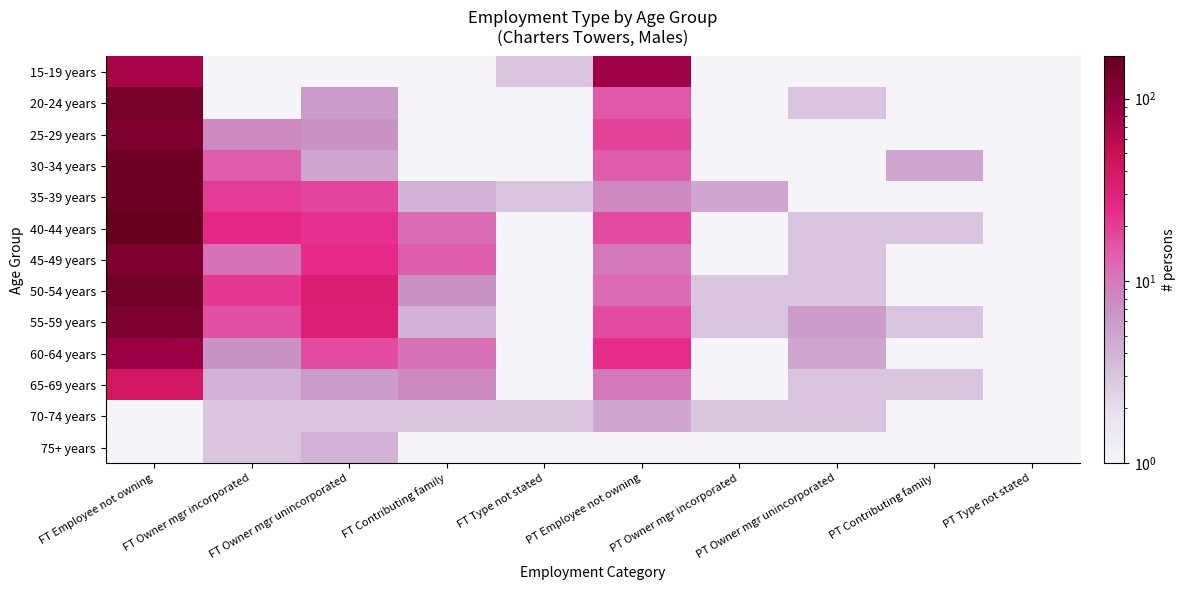

List the series in order of their peak value, lowest first.

75+ years, 70-74 years, 65-69 years, 15-19 years, 60-64 years, 25-29 years, 45-49 years, 55-59 years, 20-24 years, 50-54 years, 30-34 years, 35-39 years, 40-44 years